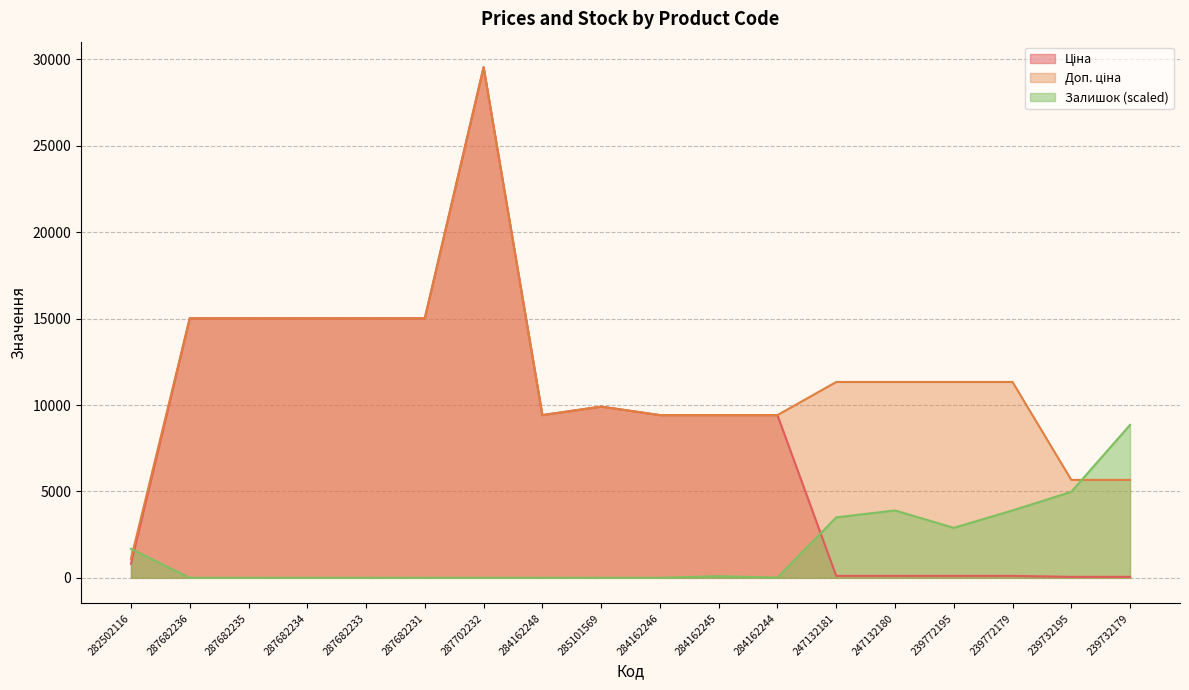

Reading right to left, what are all the values shown in this chart?

Ціна: 56.7	56.7	113.3	113.3	113.3	113.3	9416.9	9416.9	9416.9	9908.5	9416.9	29548.9	15019.2	15019.2	15019.2	15019.2	15019.2	813.0
Доп. ціна: 5667.0	5667.0	11334.0	11334.0	11334.0	11334.0	9416.9	9416.9	9416.9	9908.5	9416.9	29548.9	15019.2	15019.2	15019.2	15019.2	15019.2	1101.8
Залишок: 8851.2	4977.1	3901.0	2892.1	3901.0	3497.4	13.5	94.2	0.0	0.0	0.0	0.0	0.0	0.0	0.0	0.0	0.0	1681.5